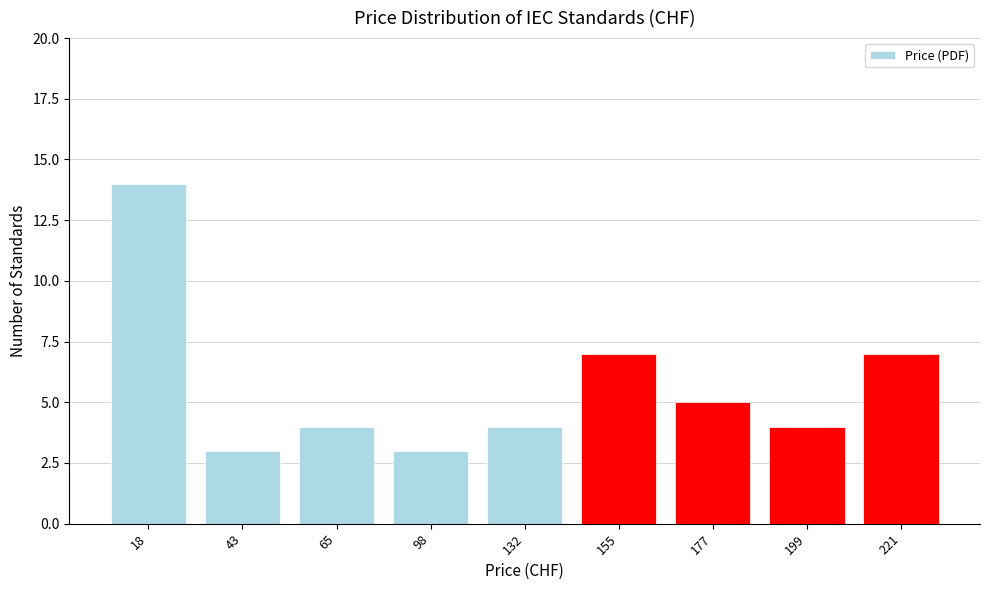

The value at 98 is 3. True or false?

True